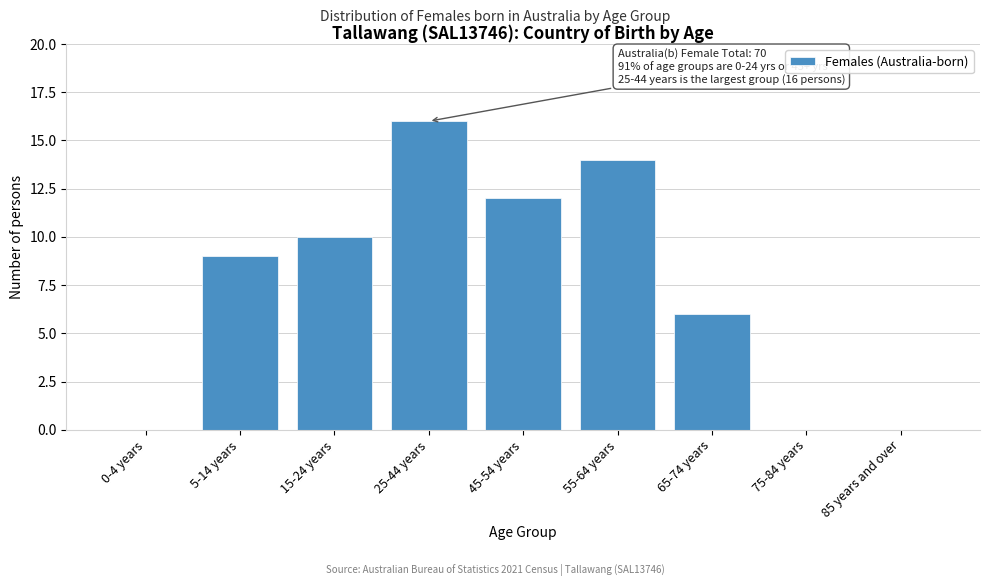

Reading left to right, list all the values displayed in this chart.

0-4 years=0	5-14 years=9	15-24 years=10	25-44 years=16	45-54 years=12	55-64 years=14	65-74 years=6	75-84 years=0	85 years and over=0